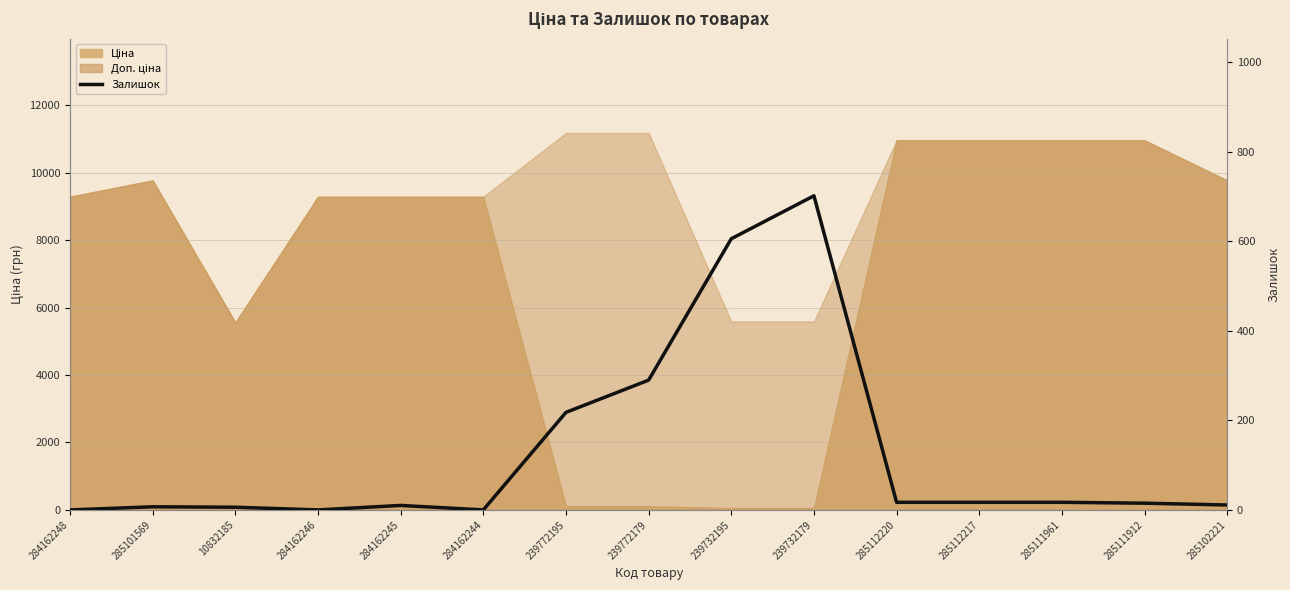

True or false: the data has more than 0 interior local peaks.

True